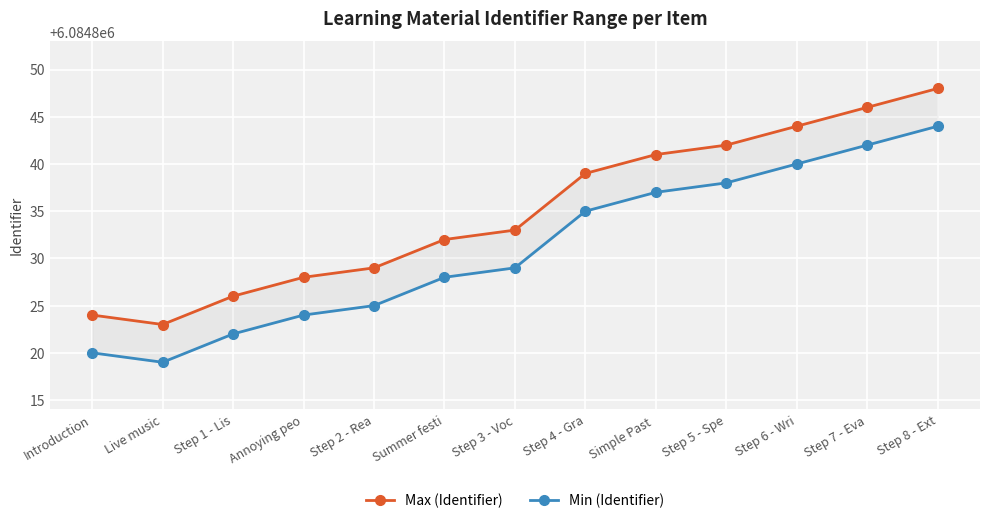

Reading right to left, transcribe all the data shown in this chart.

Max (Identifier): Step 8 - Ext=6084848	Step 7 - Eva=6084846	Step 6 - Wri=6084844	Step 5 - Spe=6084842	Simple Past =6084841	Step 4 - Gra=6084839	Step 3 - Voc=6084833	Summer festi=6084832	Step 2 - Rea=6084829	Annoying peo=6084828	Step 1 - Lis=6084826	Live music=6084823	Introduction=6084824
Min (Identifier): Step 8 - Ext=6084844	Step 7 - Eva=6084842	Step 6 - Wri=6084840	Step 5 - Spe=6084838	Simple Past =6084837	Step 4 - Gra=6084835	Step 3 - Voc=6084829	Summer festi=6084828	Step 2 - Rea=6084825	Annoying peo=6084824	Step 1 - Lis=6084822	Live music=6084819	Introduction=6084820